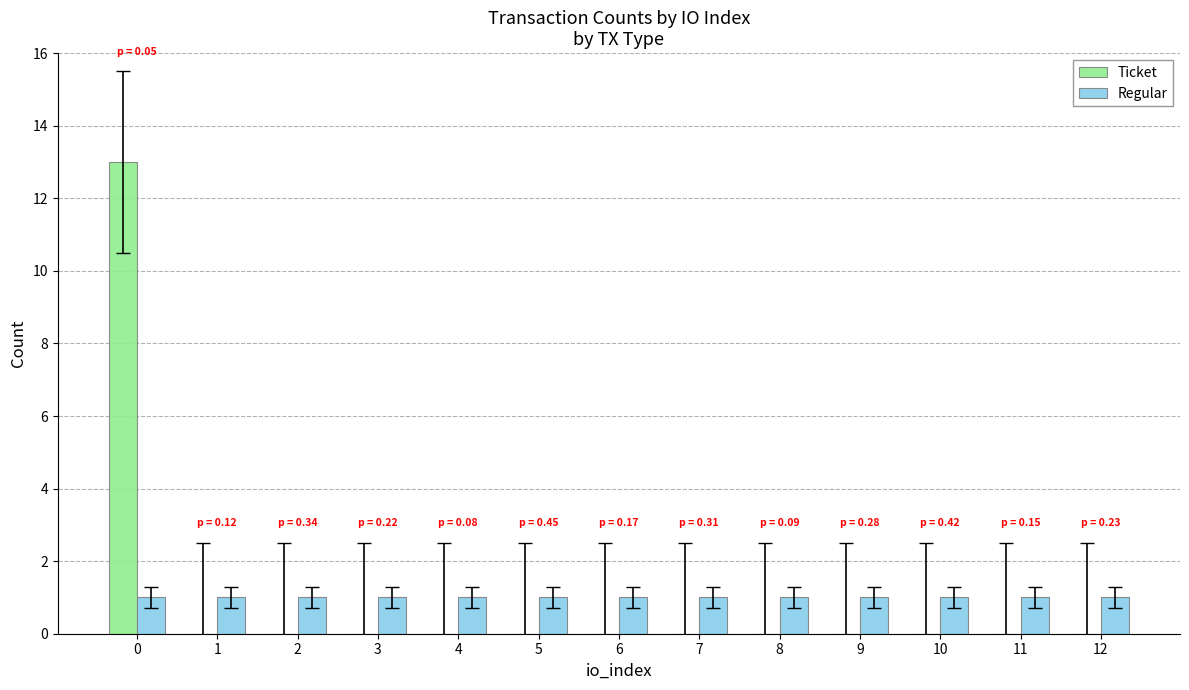

Is it true that Regular equals 2 at 4?

False